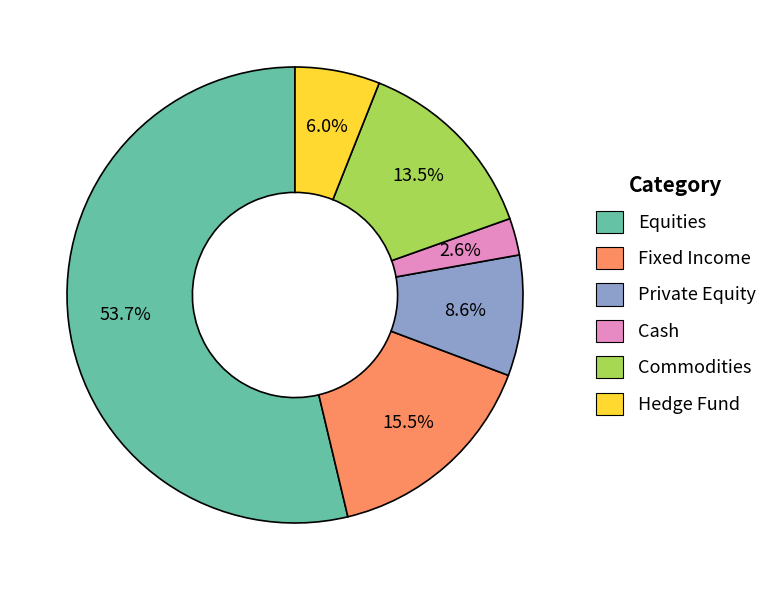

To the nearest percent, what is the average slice percentage?

17%